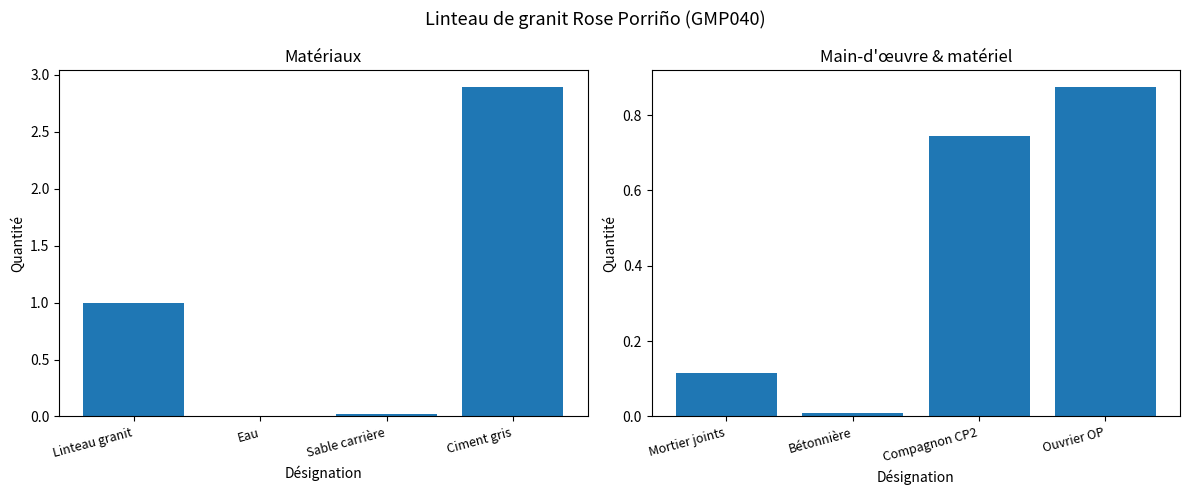

Count the number of data series in this chart.

2